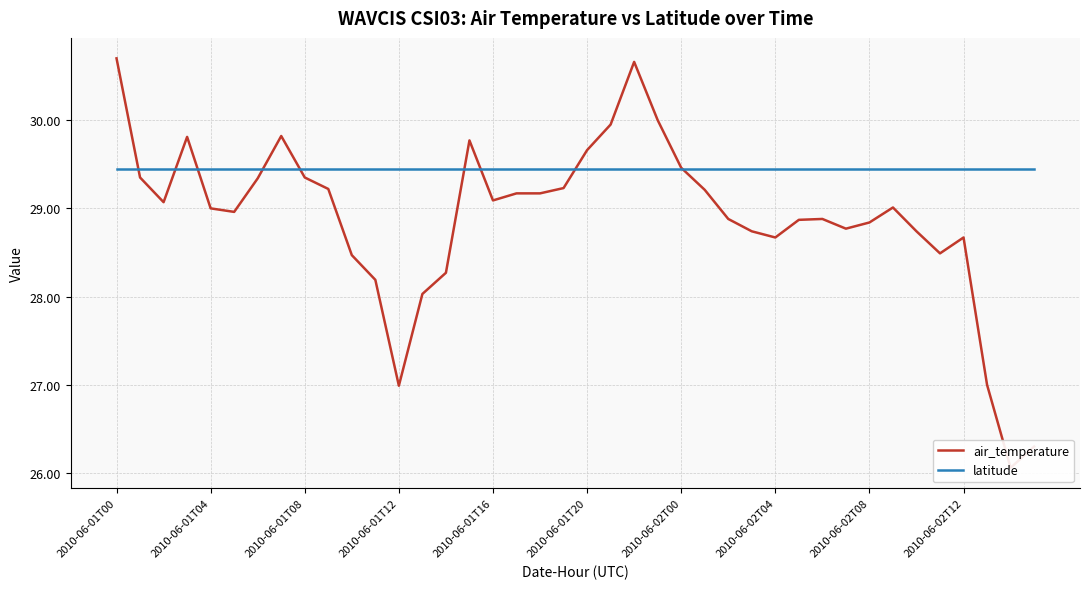

How many interior local peaks does the air_temperature series have?

7